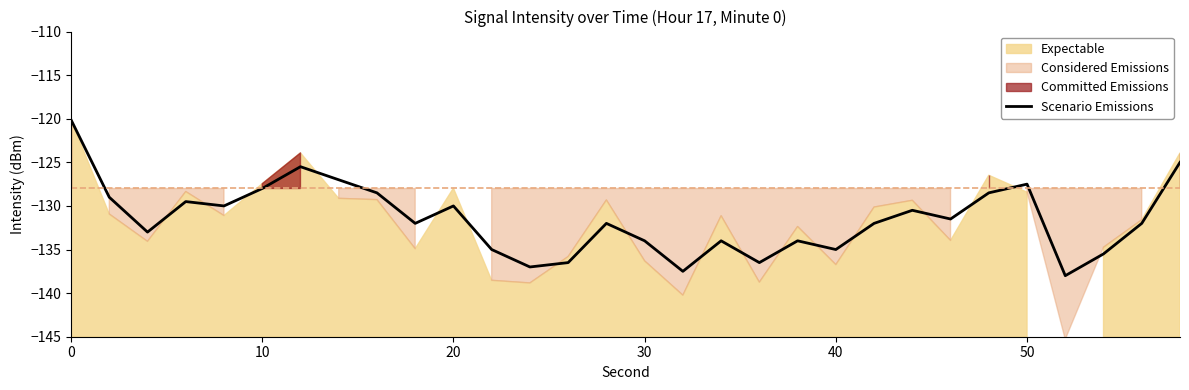

What is the maximum value for Scenario Emissions?

-120.1